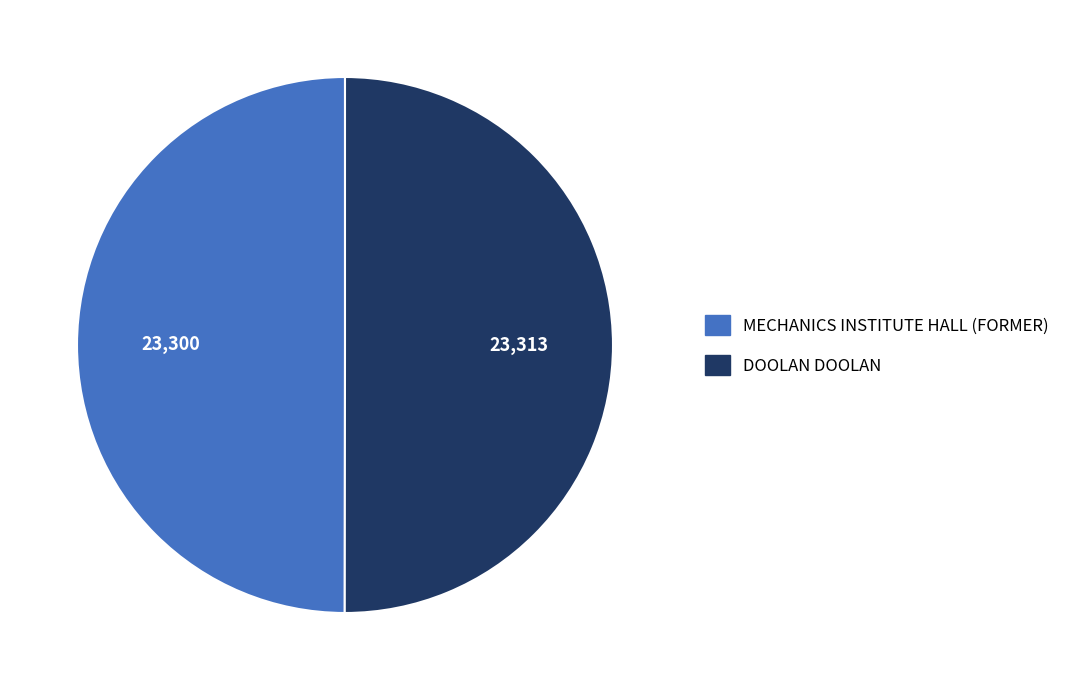

How many segments does this pie chart have?

2